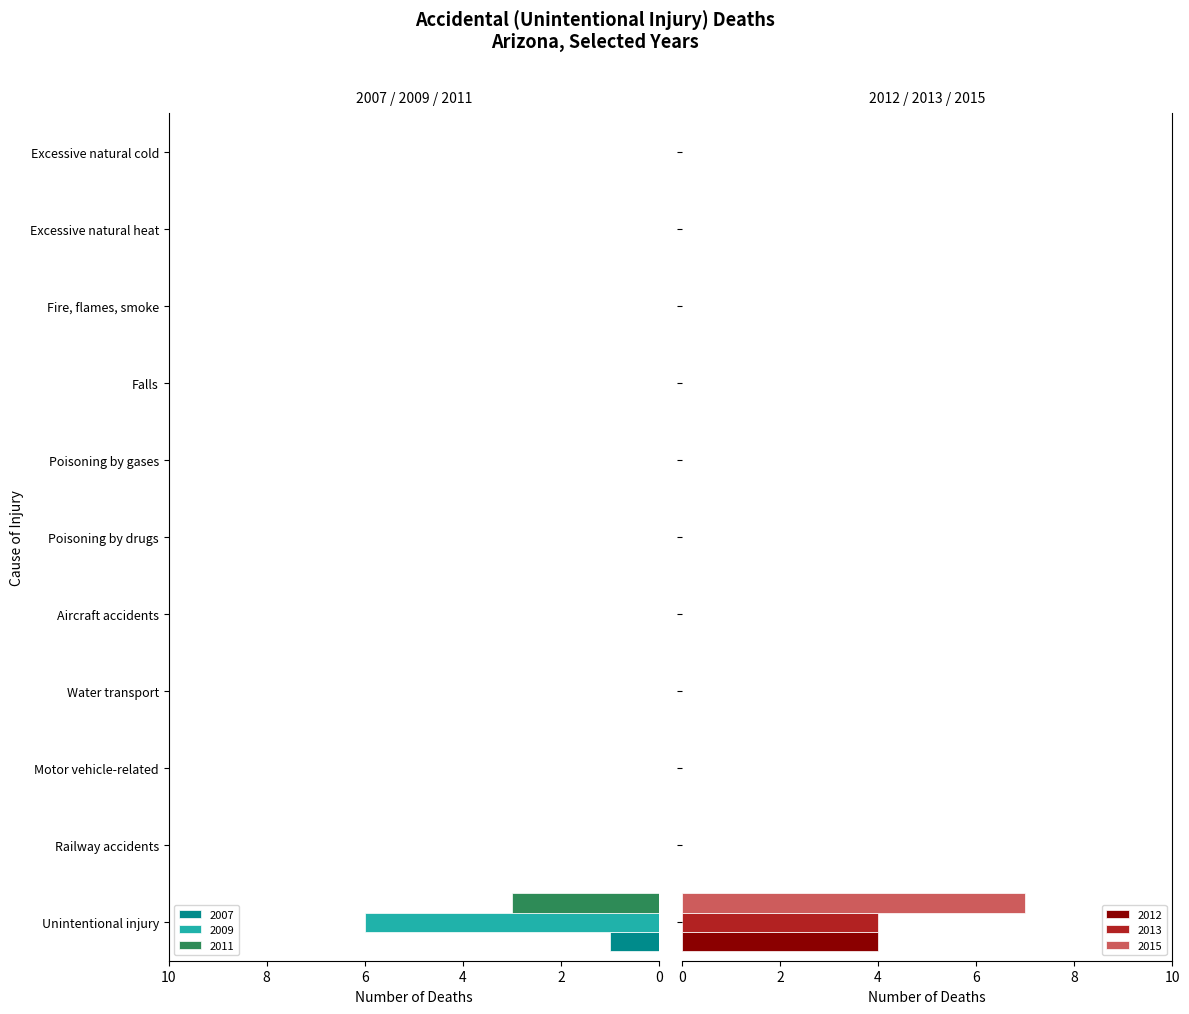

At how many categories does at least one series exceed 4?

1